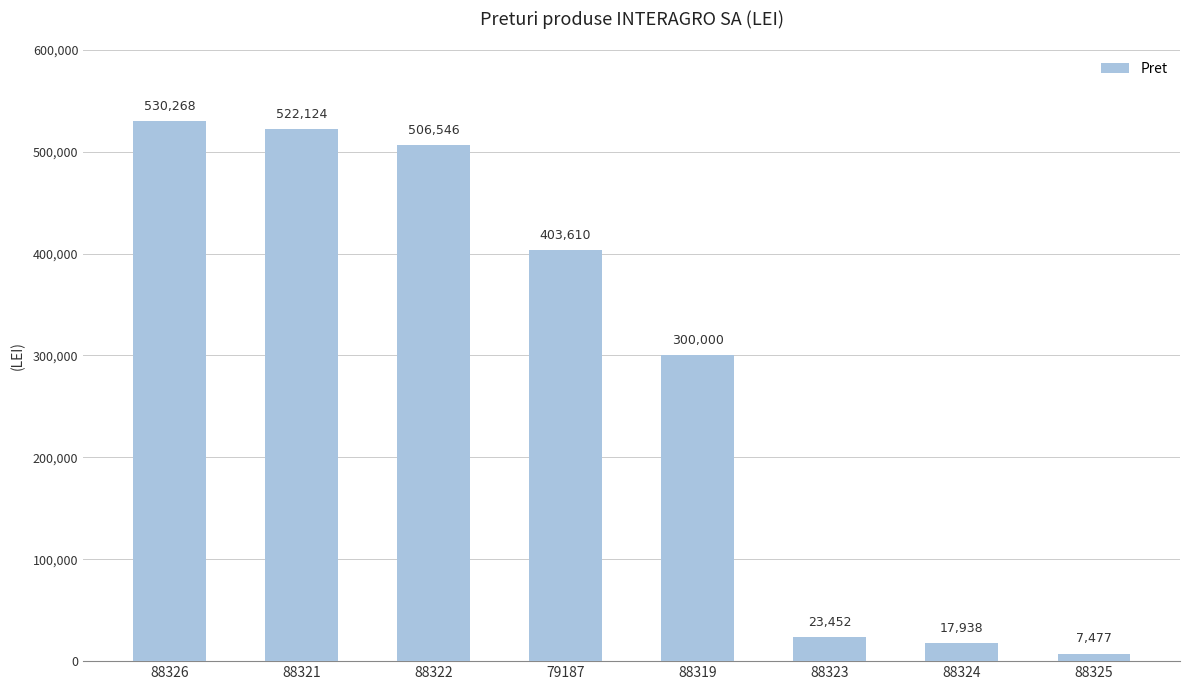

The chart shows a value of 17938 at 88324. True or false?

True